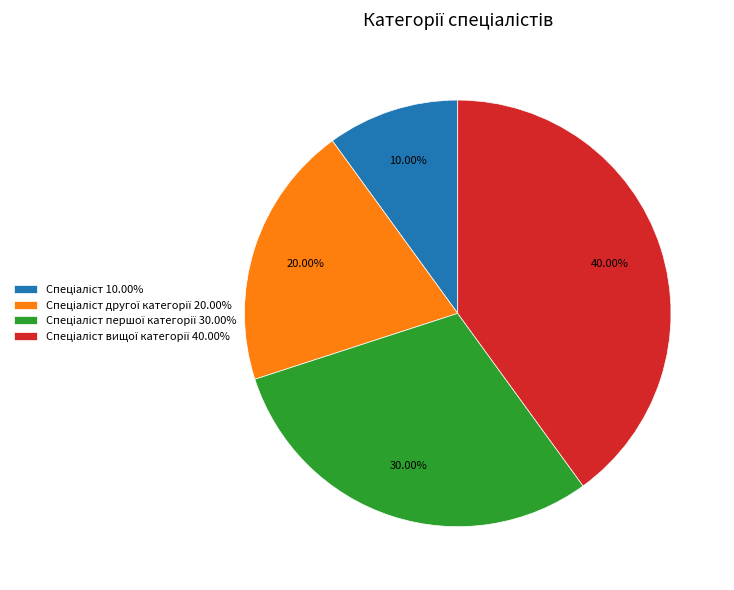

Is there a majority slice in this chart?

No